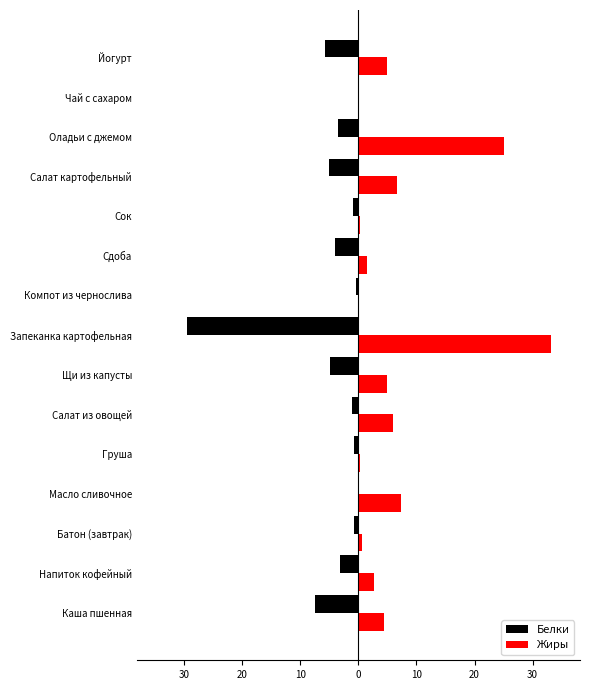

What is the average value of the Белки series?

-4.5